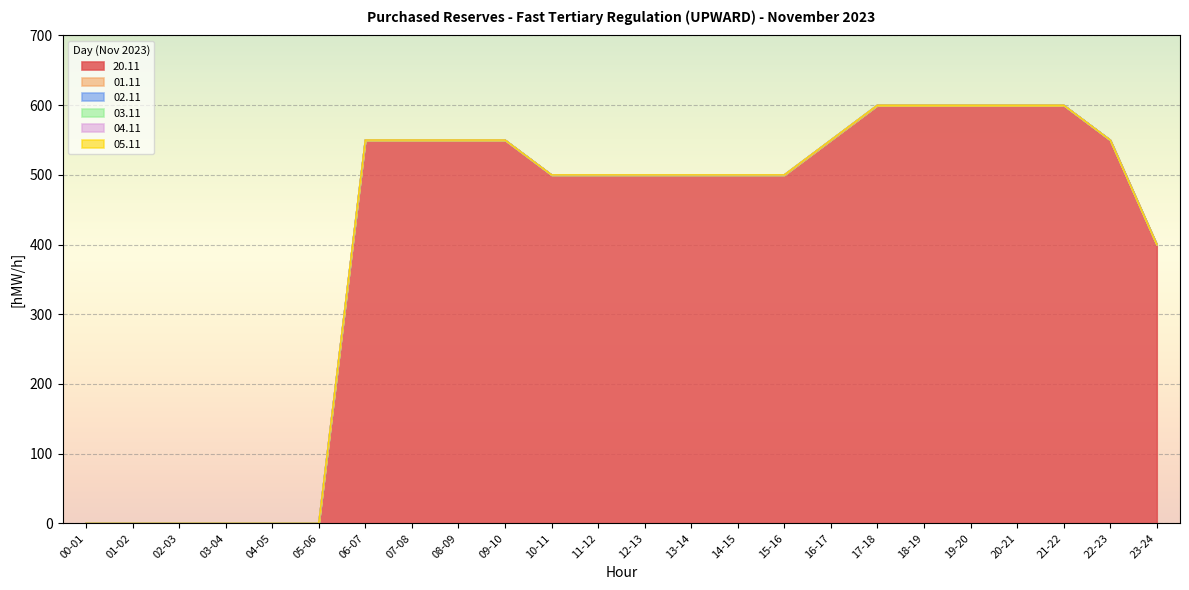

True or false: 20.11 and 04.11 intersect in this chart.

False